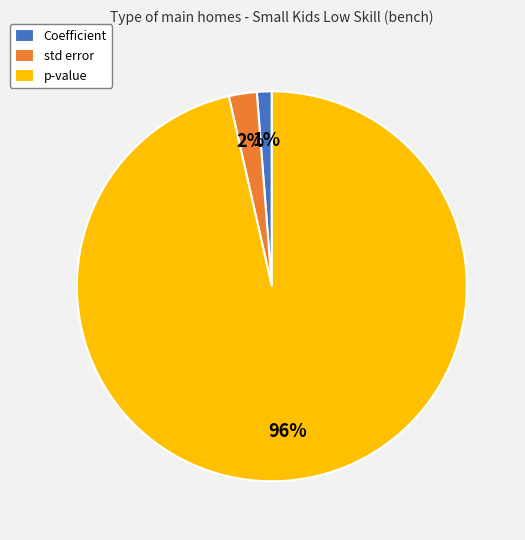

Rank the categories by value from lowest to highest.

Coefficient, std error, p-value